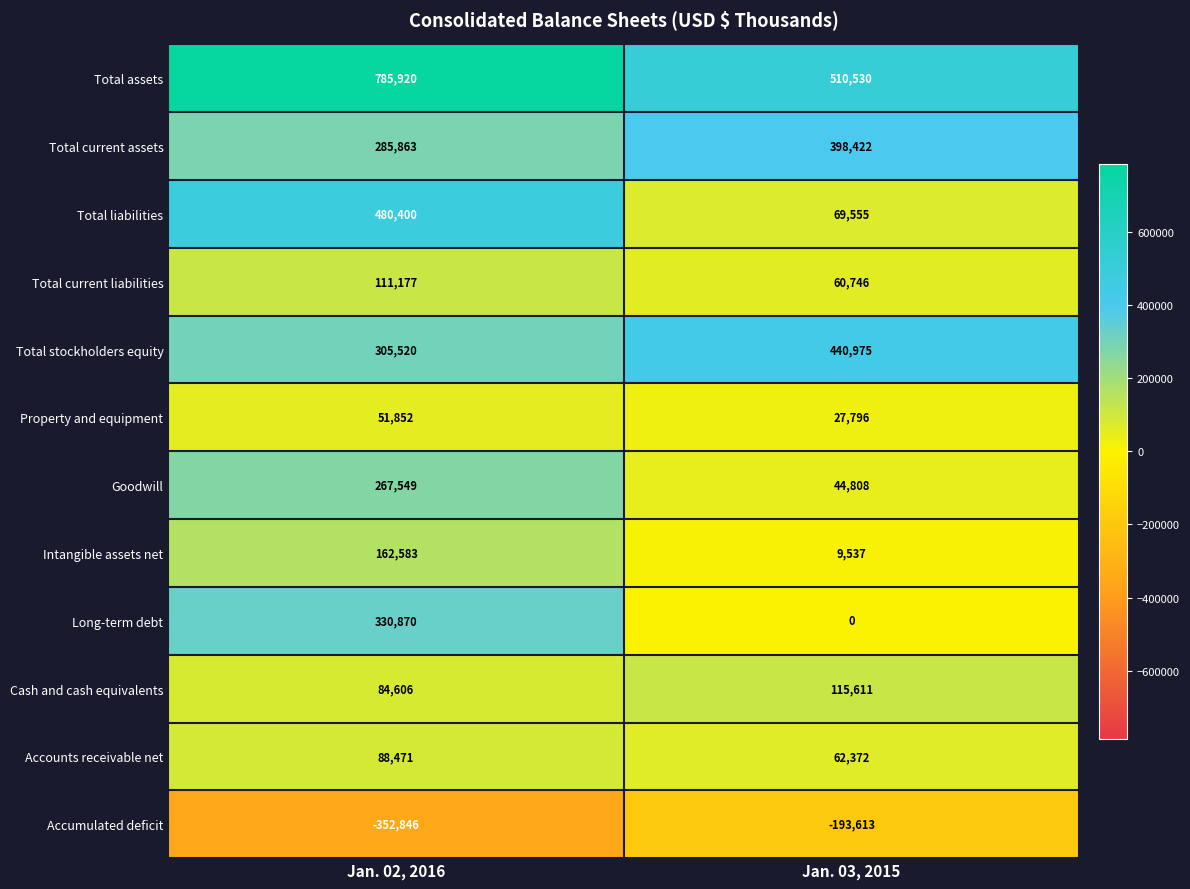

Reading left to right, extract all data points from this chart.

Total assets: 785920	510530
Total current assets: 285863	398422
Total liabilities: 480400	69555
Total current liabilities: 111177	60746
Total stockholders equity: 305520	440975
Property and equipment: 51852	27796
Goodwill: 267549	44808
Intangible assets net: 162583	9537
Long-term debt: 330870	0
Cash and cash equivalents: 84606	115611
Accounts receivable net: 88471	62372
Accumulated deficit: -352846	-193613